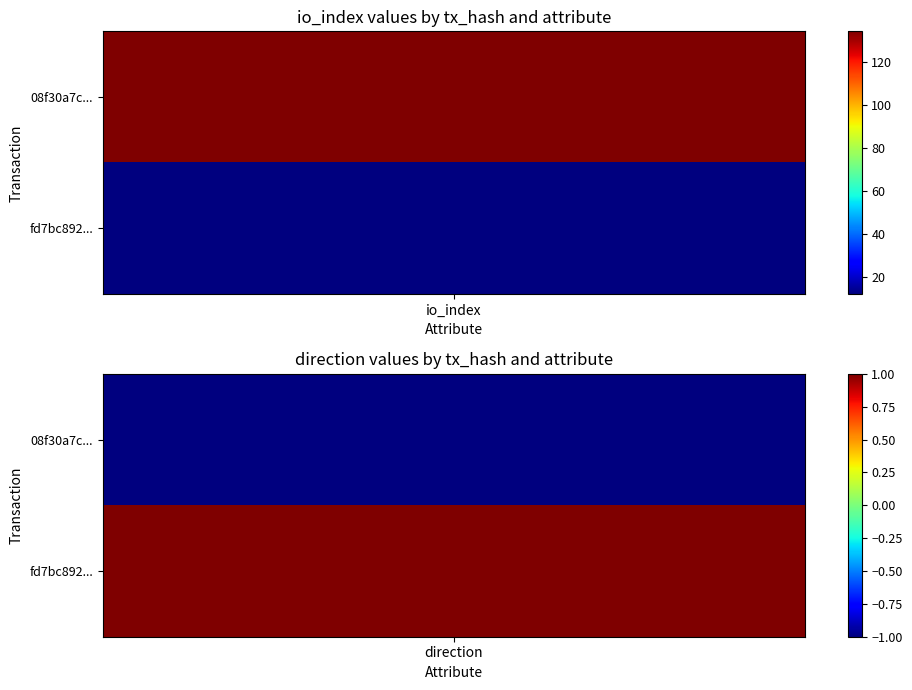

True or false: fd7bc892344d62ab79199290f0c84d8ddd6b835 has a value of 1 at direction.

True